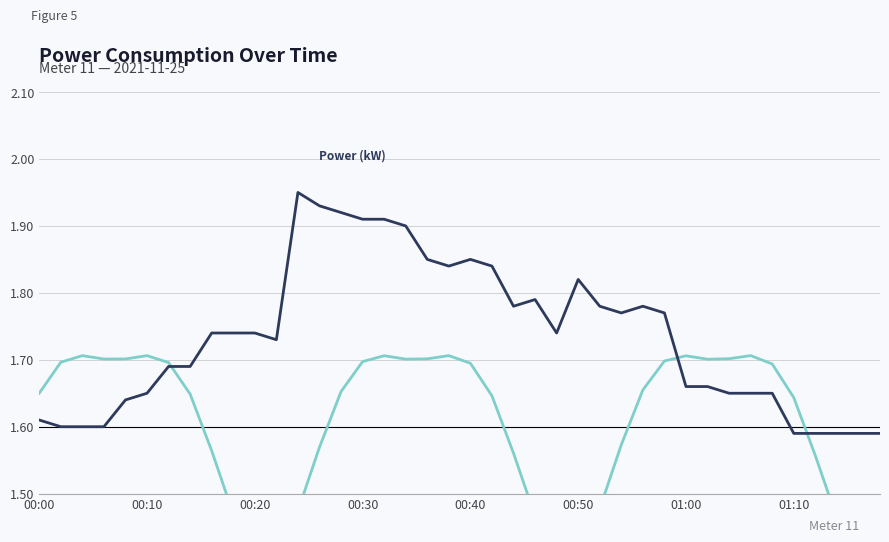

What is the sum of all Meter 11 (scaled) values?

64.1